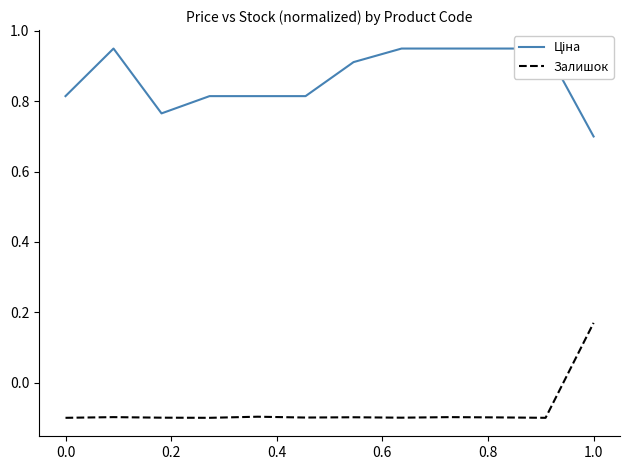

How many lines are shown in the chart?

2